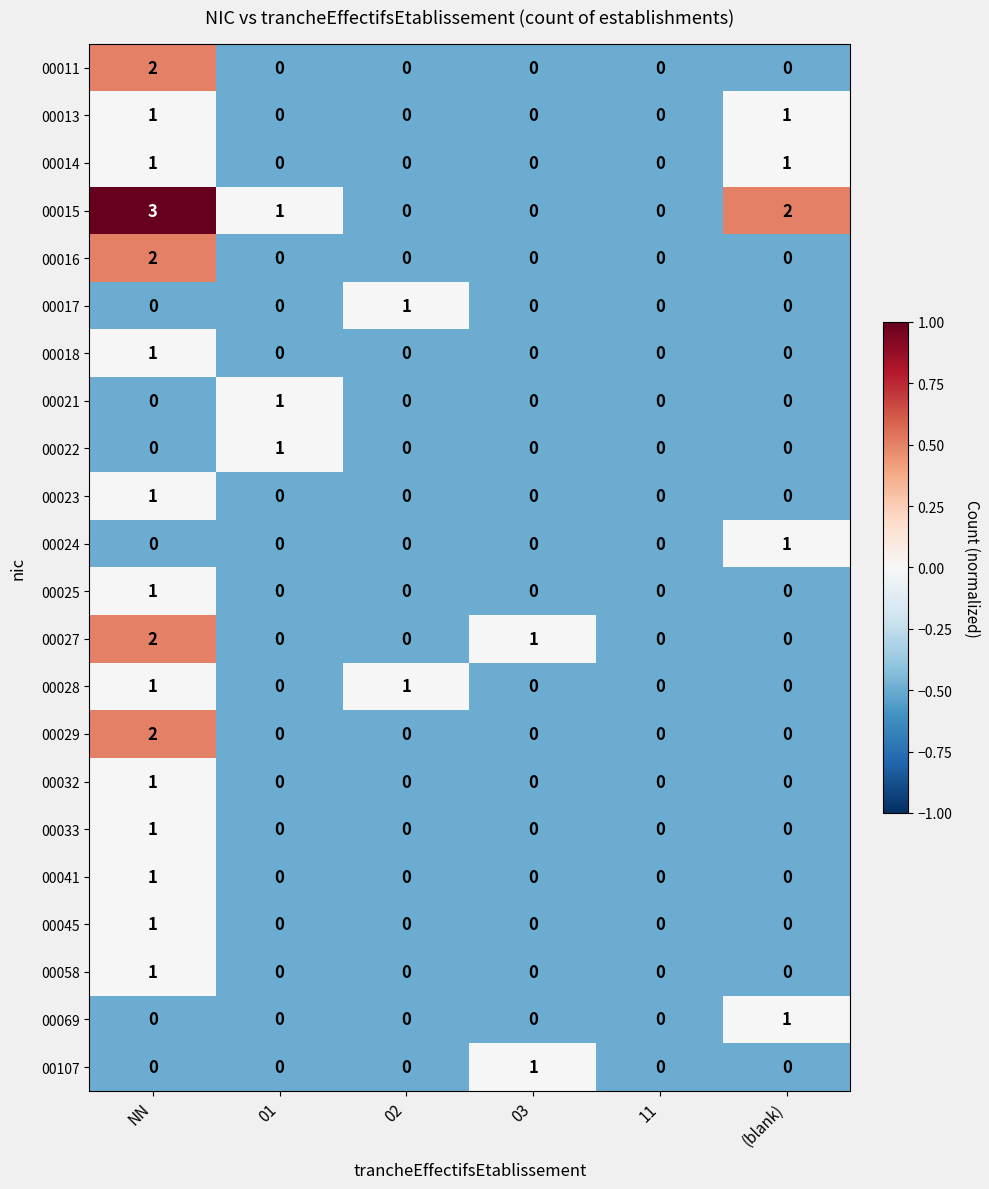

The 00033 series shows -1 at 03. True or false?

False